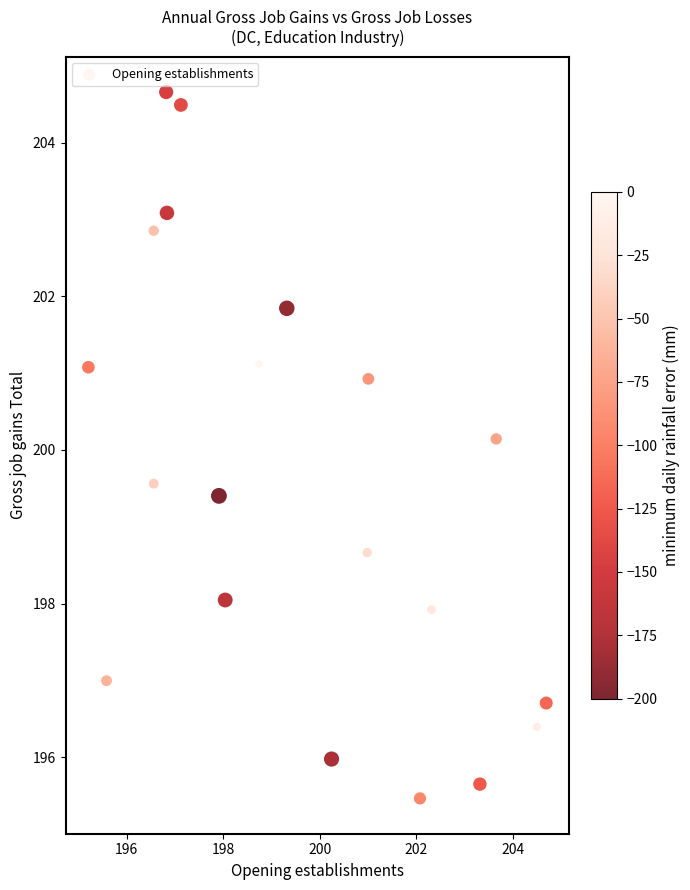

What is the range of X values (max minus min)?

9.5